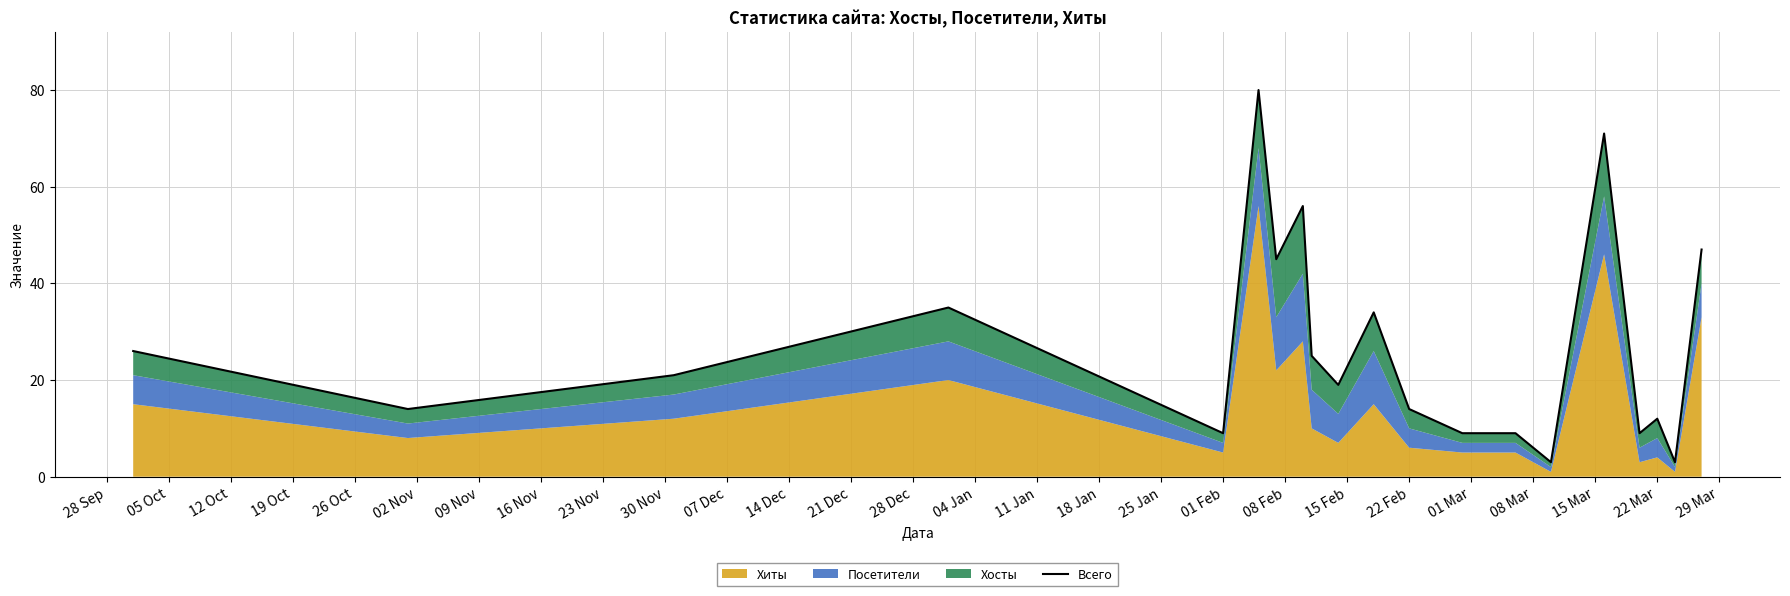

What is the greatest value displayed?

80